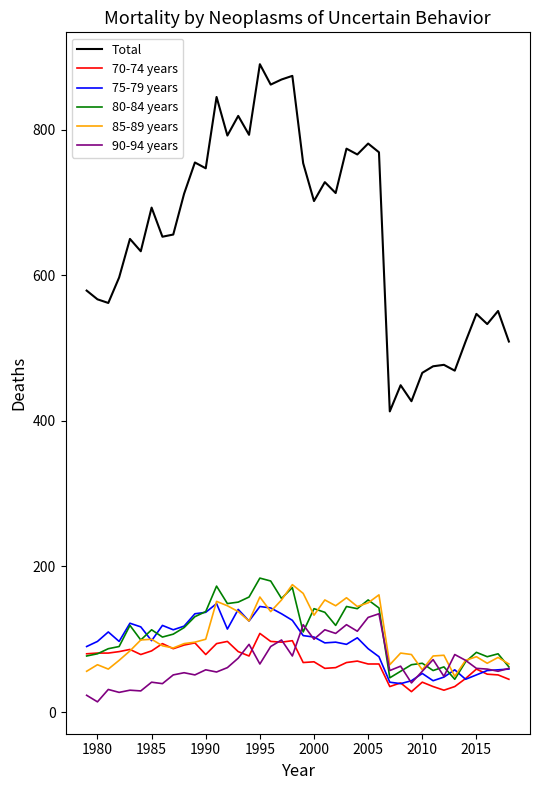

True or false: 90-94 years and Total cross at least once.

False